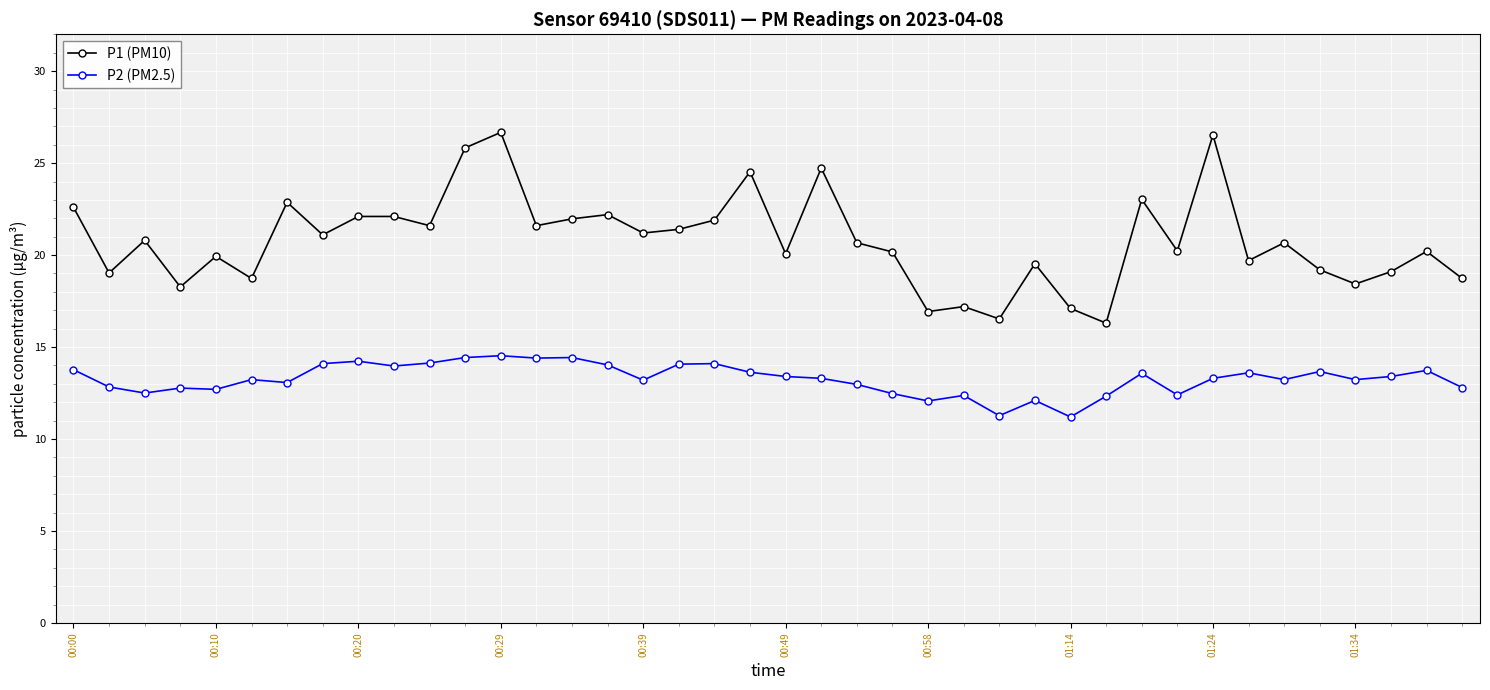

True or false: P1 (PM10) has more than 2 interior local peaks.

True